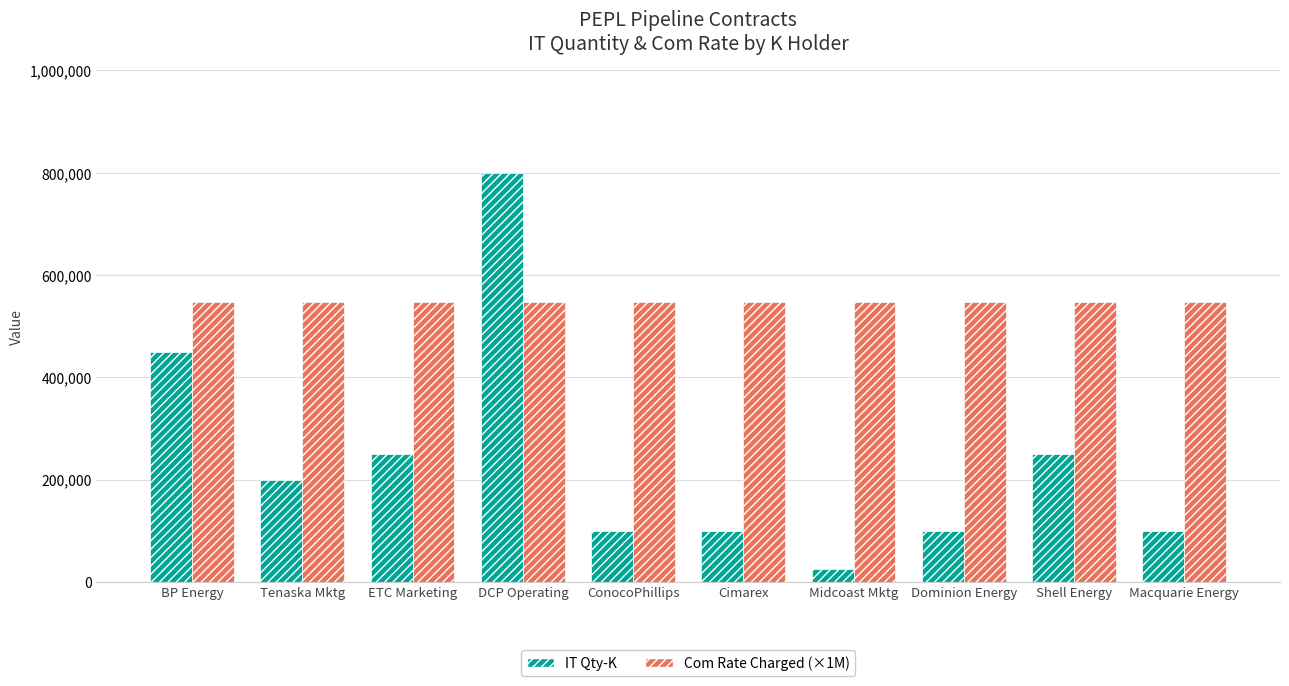

Rank the series at Shell Energy from lowest to highest value.

IT Qty-K, Com Rate Charged (×1M)